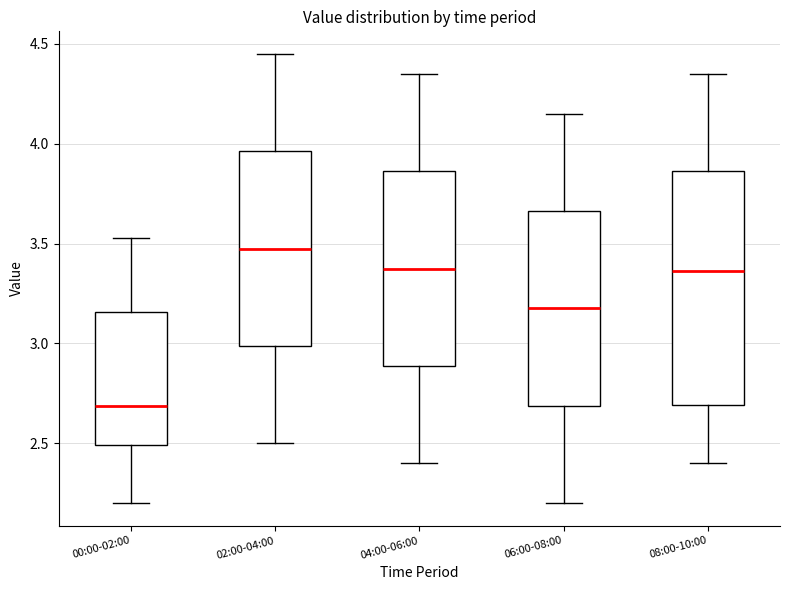

Reading left to right, read every box against the y-axis: the position of its median line, the range the box covers, and the ends of its whiskers. The values are not printed on the chart, so give them approximately, as read against the axis.

00:00-02:00: median 2.70, box 2.50 to 3.15, whiskers 2.20 to 3.55
02:00-04:00: median 3.50, box 3.00 to 3.95, whiskers 2.50 to 4.45
04:00-06:00: median 3.40, box 2.90 to 3.85, whiskers 2.40 to 4.35
06:00-08:00: median 3.20, box 2.70 to 3.65, whiskers 2.20 to 4.15
08:00-10:00: median 3.35, box 2.70 to 3.85, whiskers 2.40 to 4.35